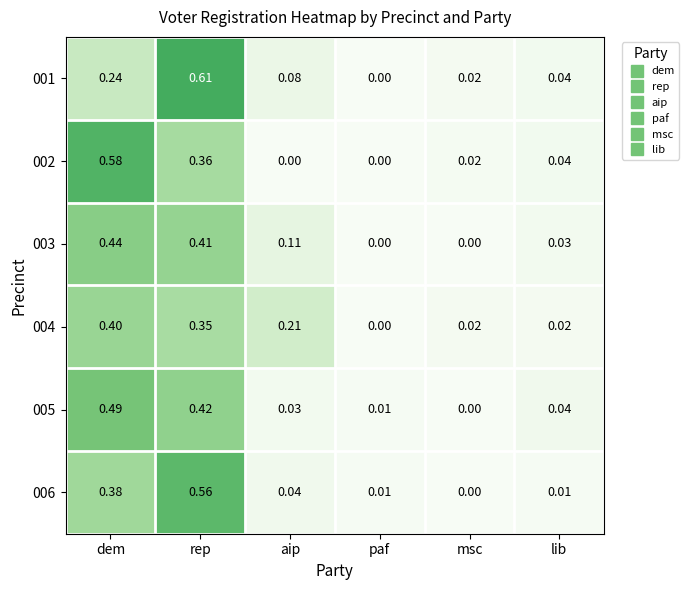

At which category does the chart reach its peak across all series?

rep